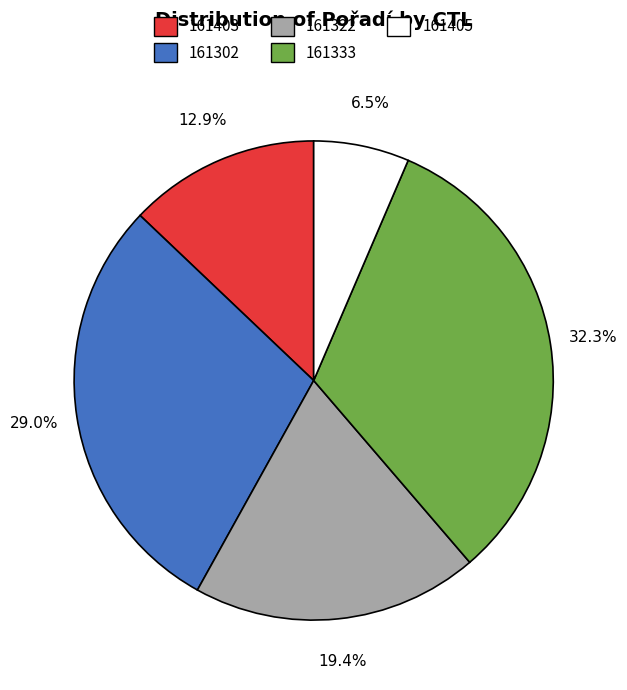

Does any single category account for the majority?

No